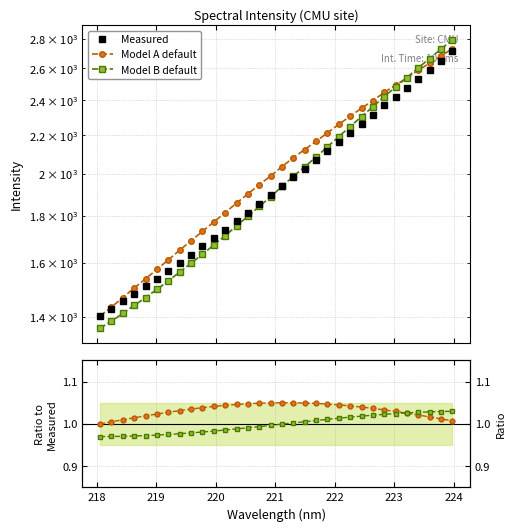

What is the maximum value shown in the chart?

2711.6